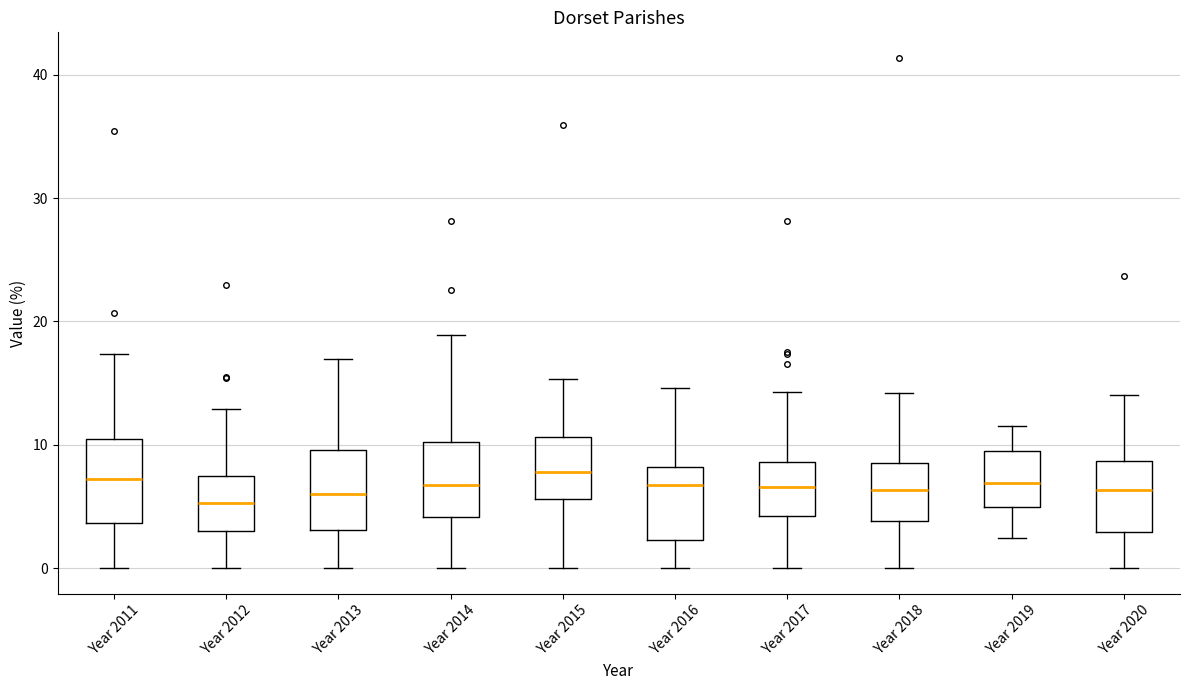

Reading left to right, transcribe this box plot: for each box, give where its median line is, the range the box spans, and where its two whiskers end, as read against the y-axis. The values are not printed on the chart, so give them approximately, as read against the axis.

Year 2011: median 7, box 4 to 10, whiskers 0 to 17
Year 2012: median 5, box 3 to 8, whiskers 0 to 13
Year 2013: median 6, box 3 to 10, whiskers 0 to 17
Year 2014: median 7, box 4 to 10, whiskers 0 to 19
Year 2015: median 8, box 6 to 11, whiskers 0 to 15
Year 2016: median 7, box 2 to 8, whiskers 0 to 15
Year 2017: median 7, box 4 to 9, whiskers 0 to 14
Year 2018: median 6, box 4 to 9, whiskers 0 to 14
Year 2019: median 7, box 5 to 10, whiskers 2 to 12
Year 2020: median 6, box 3 to 9, whiskers 0 to 14